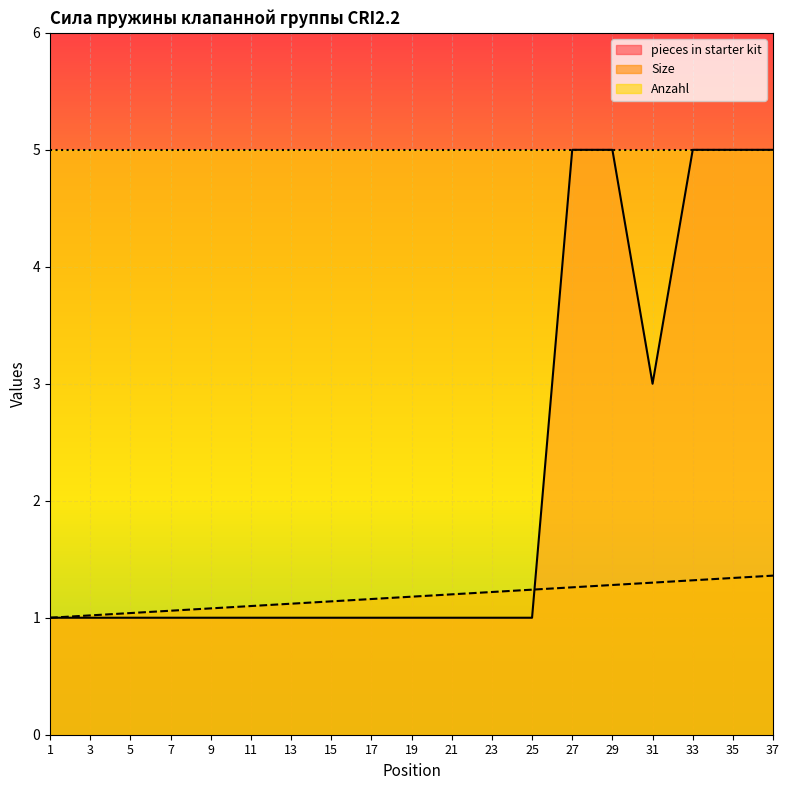

What is the value of the pieces in starter kit point at the 4th from the left?

1.0